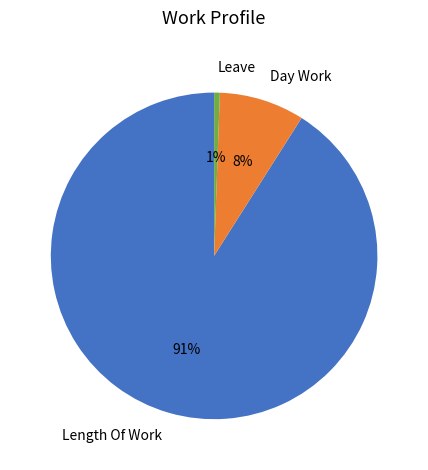

Rank the categories by value from lowest to highest.

Leave, Day Work, Length Of Work